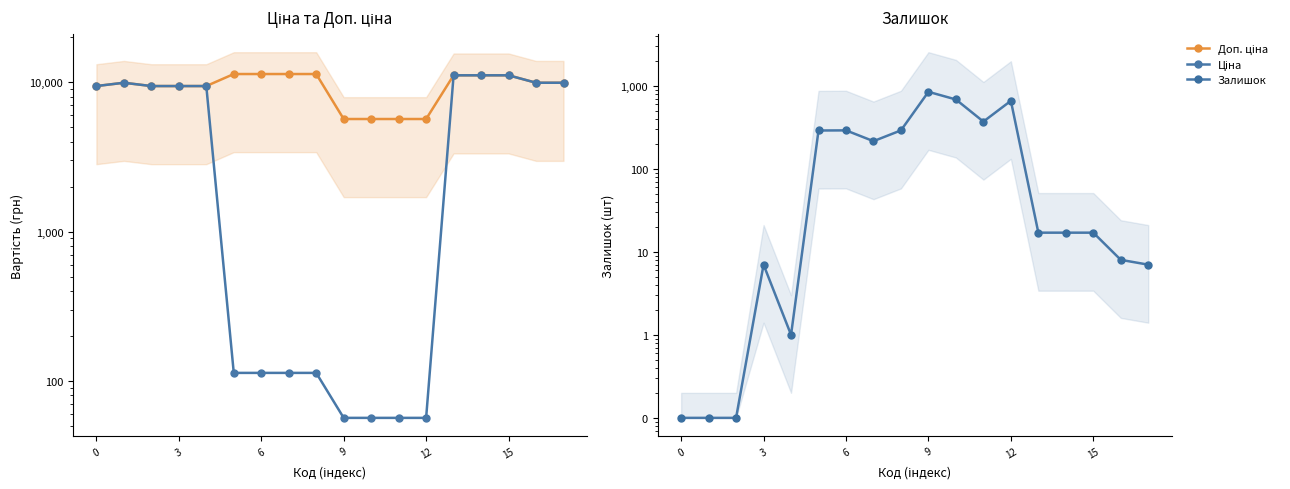

What is the label of the 5th point from the right?

13